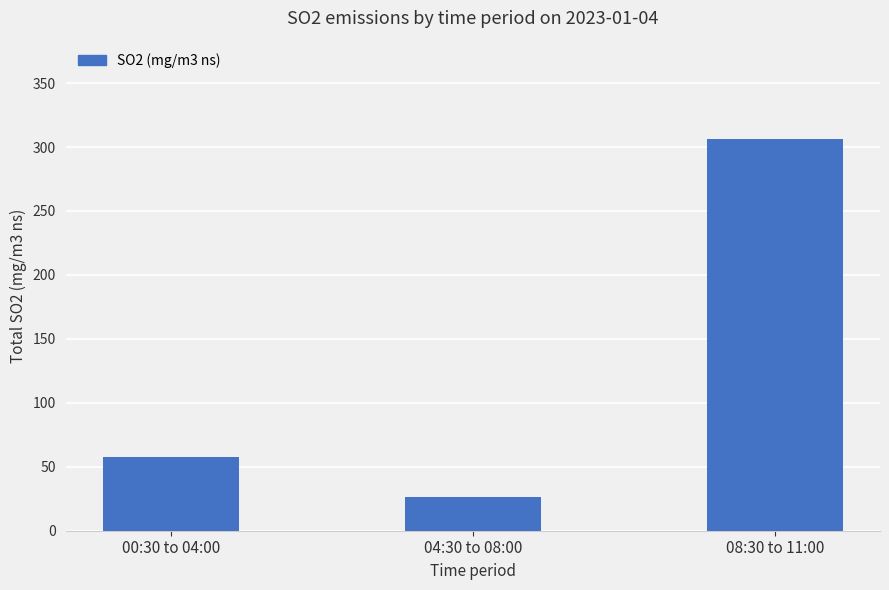

Reading right to left, what are all the values shown in this chart?

306.5	26.1	57.9